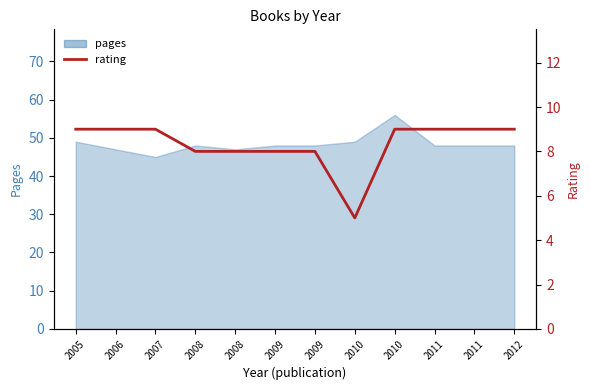

The chart shows a value of 4 at 2009. True or false?

False